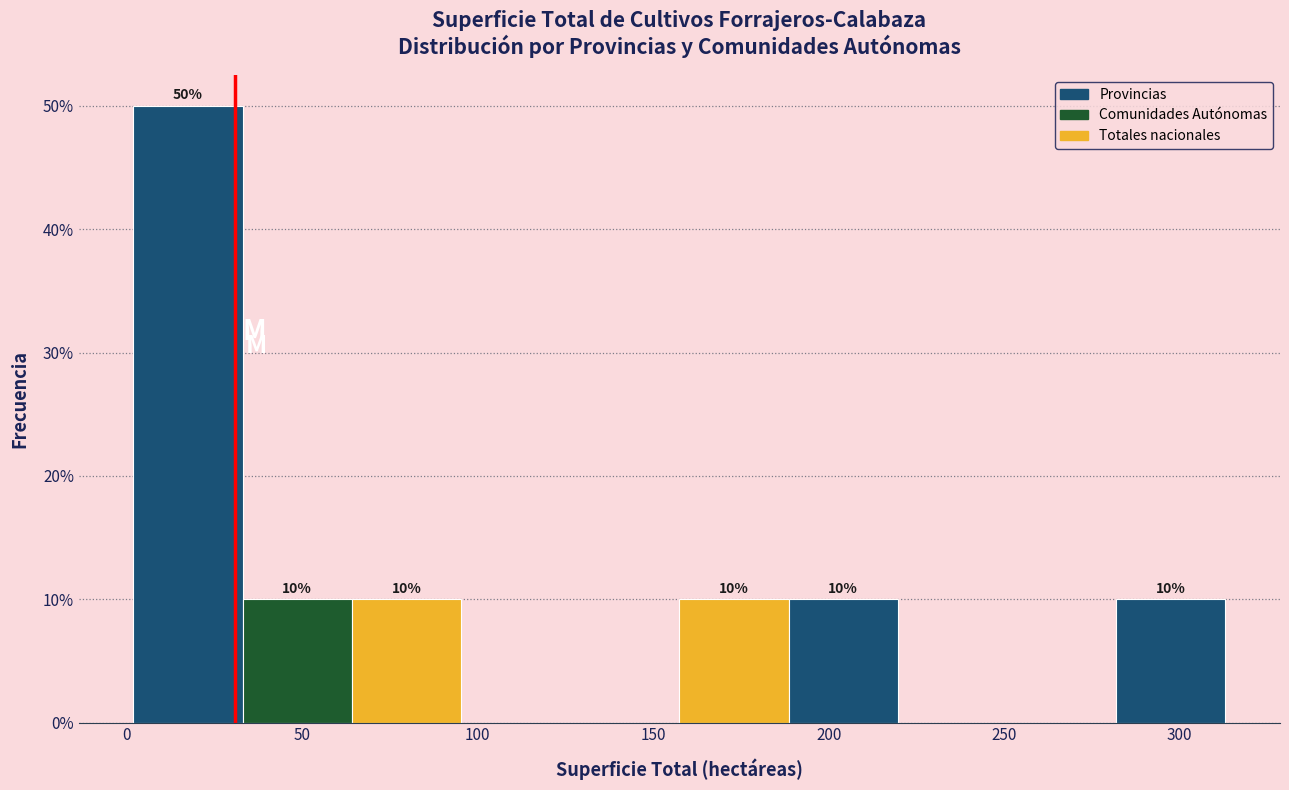

Over which range of the x-axis is the bar tallest?

0 to 35